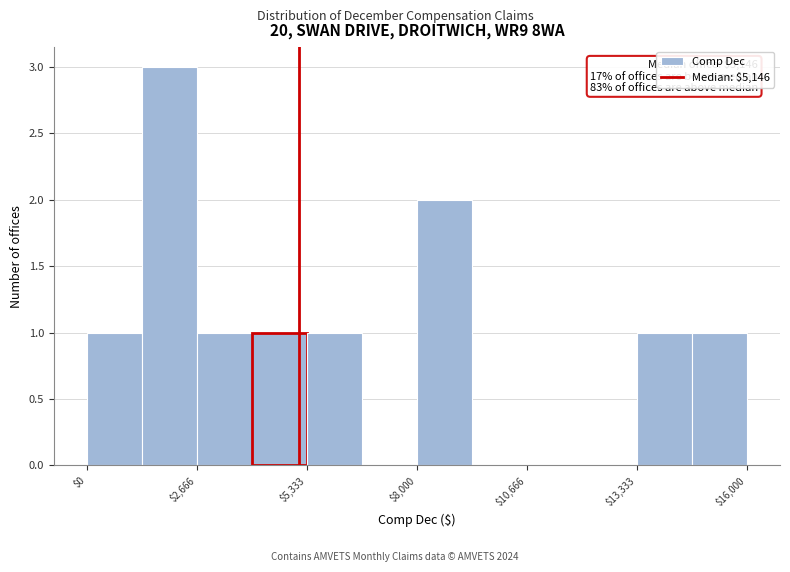

Around what value on the x-axis is the tallest bar? Give the approximate position of its centre, as read against the axis.

2000